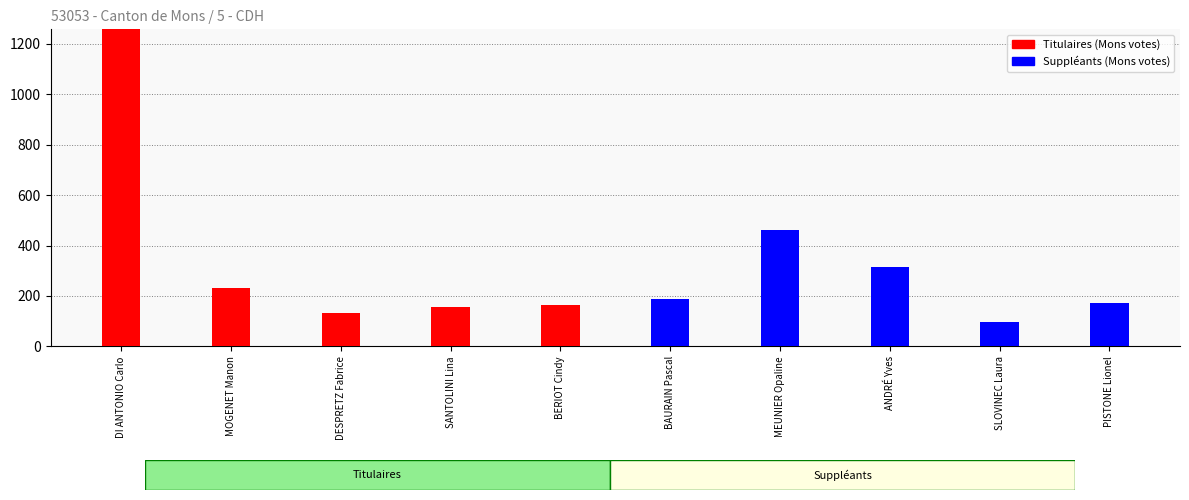

Count the number of data series in this chart.

2